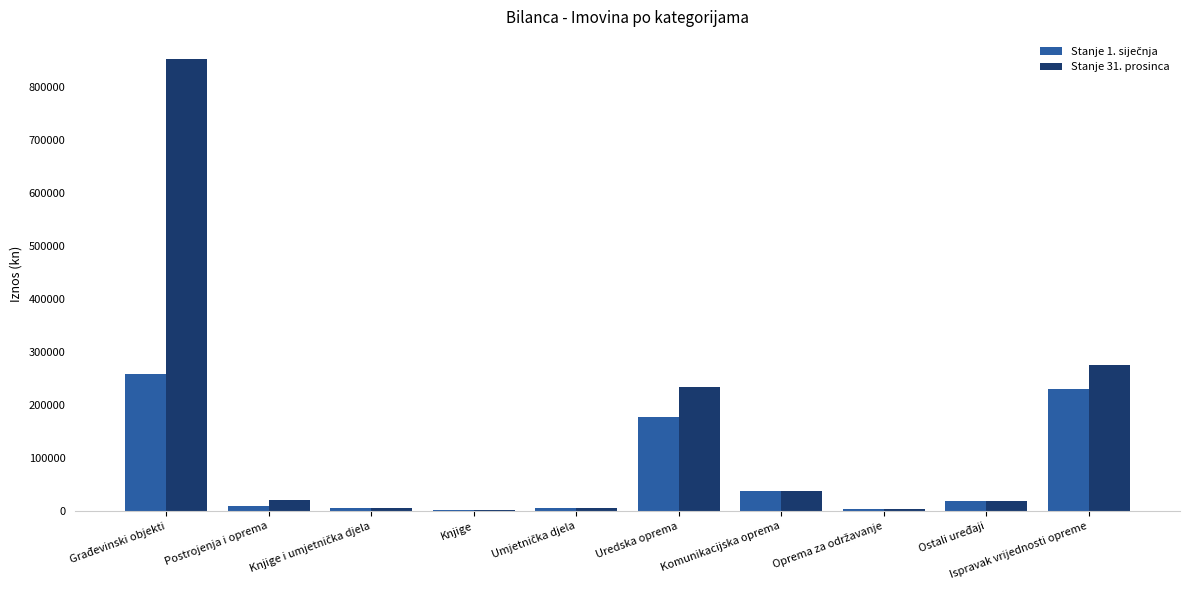

At which label does Stanje 31. prosinca reach its peak?

Građevinski objekti